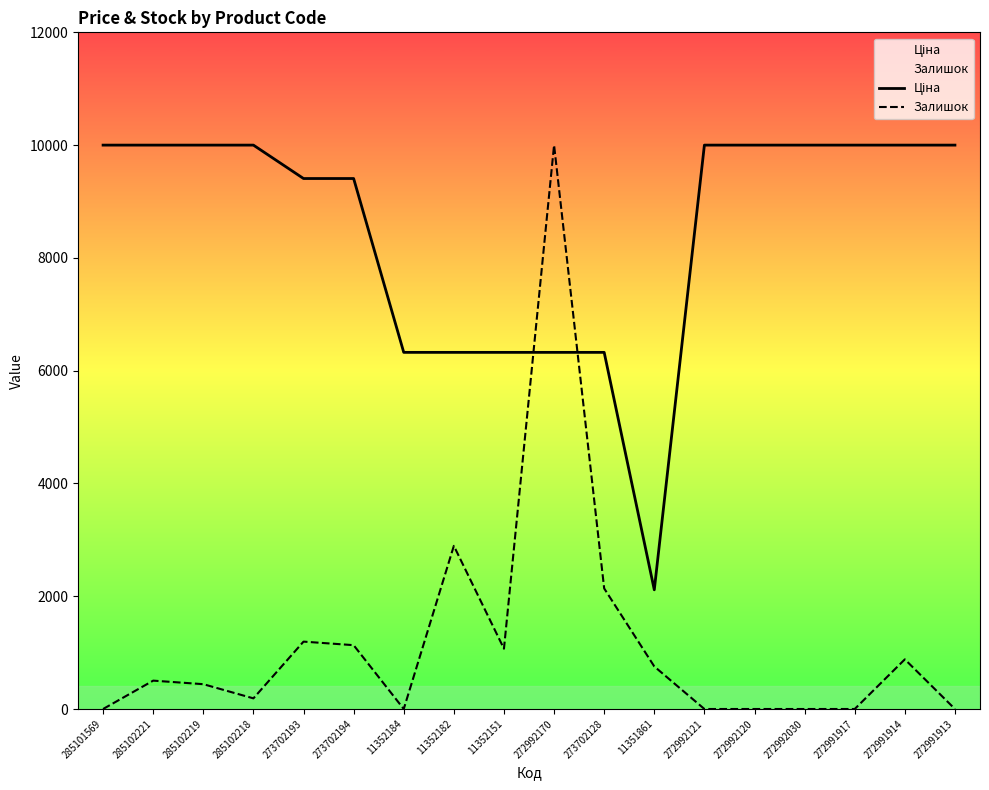

What is the difference between the Залишок values at 11351861 and 273702193?

440.3